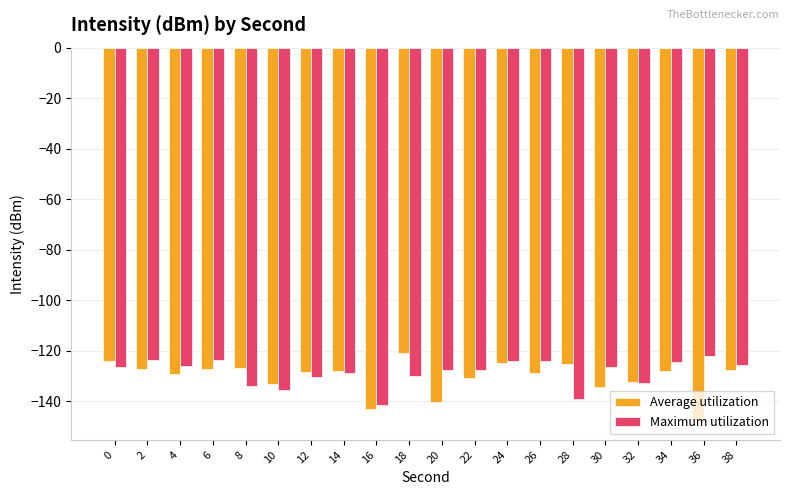

Does the chart contain any negative values?

Yes